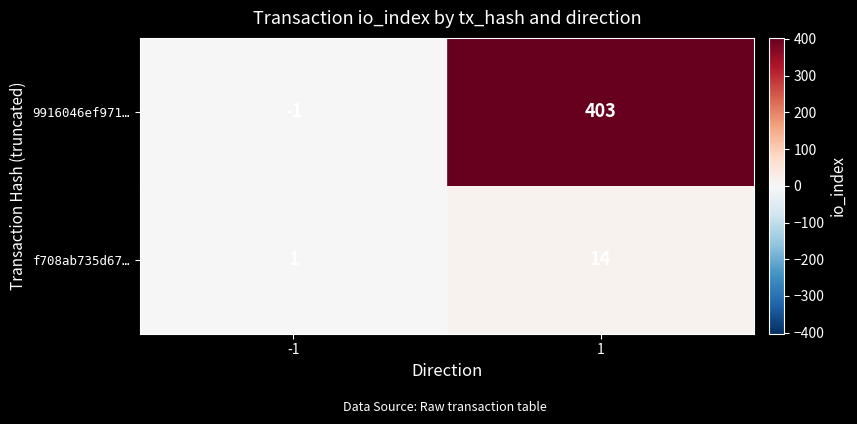

How many positive values does the 9916046ef971… series have?

1